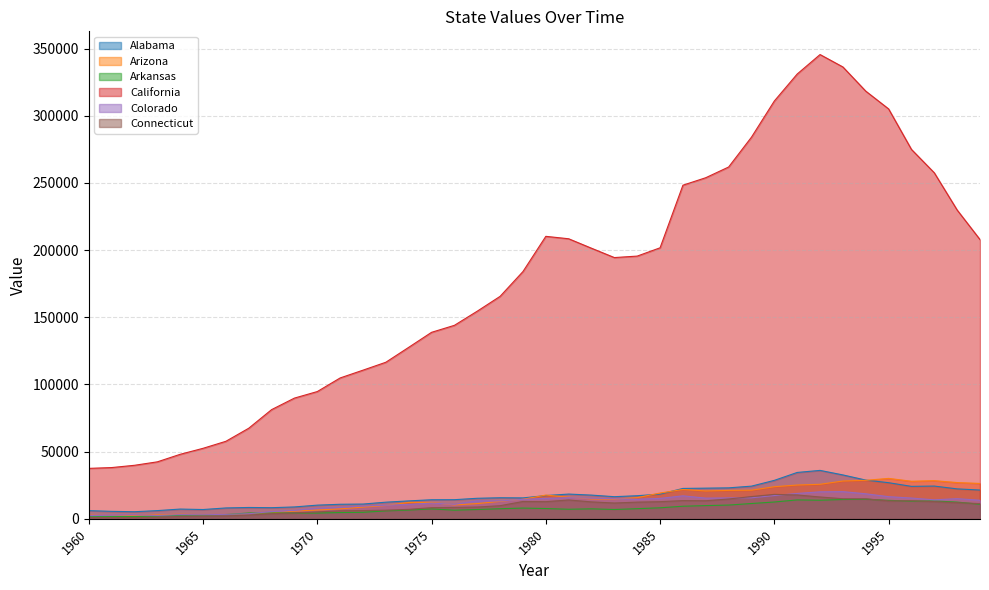

How many data points in Alabama are above 16471?

19